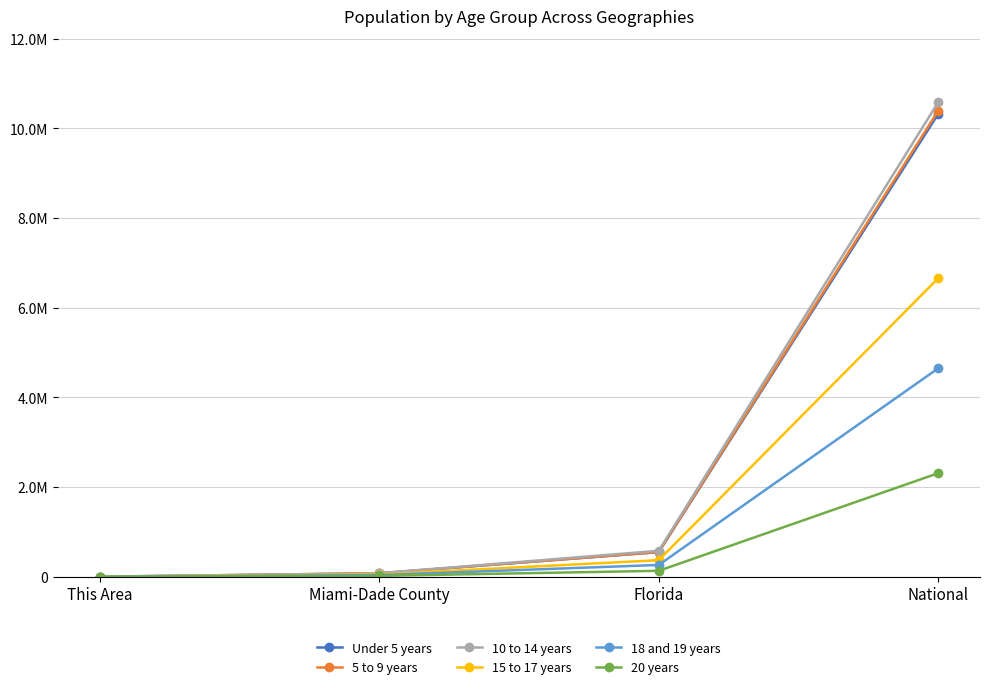

Is this an area chart (filled region under the line)?

No